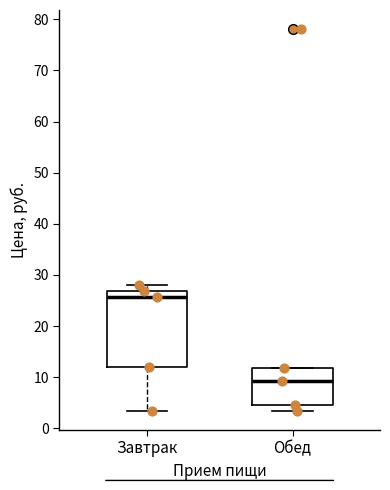

Where is the lower edge of the box for Обед on the y-axis? The values are not printed on the chart, so give them approximately, as read against the axis.

5